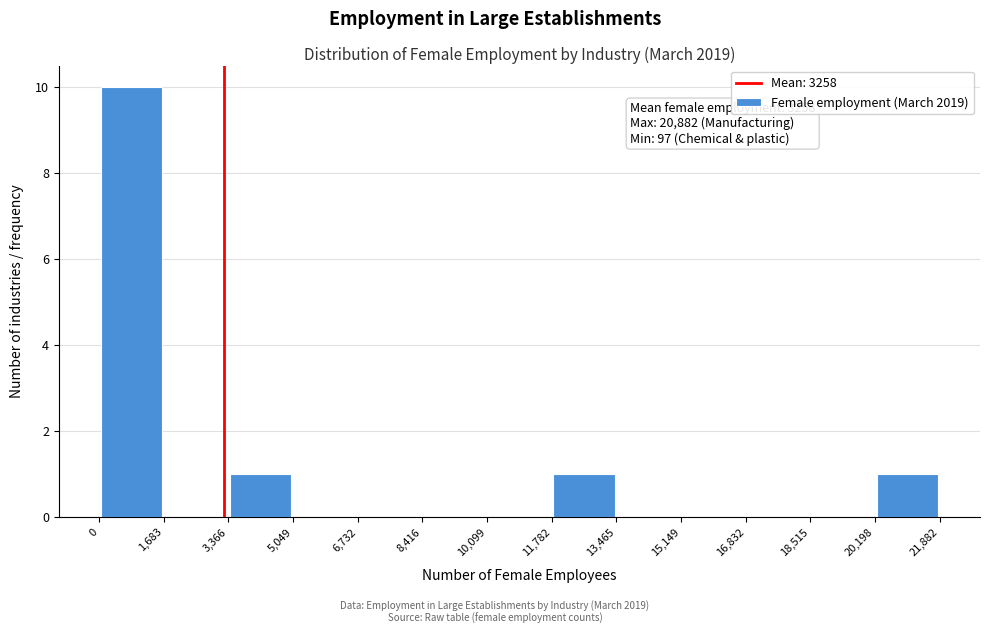

Over which range of the x-axis is the bar tallest?

0 to 1,683